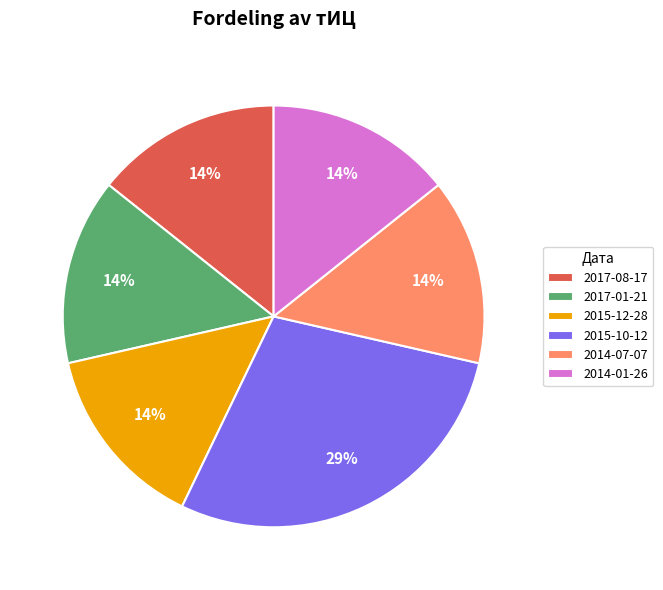

True or false: 2017-08-17 accounts for 14% of the total.

True